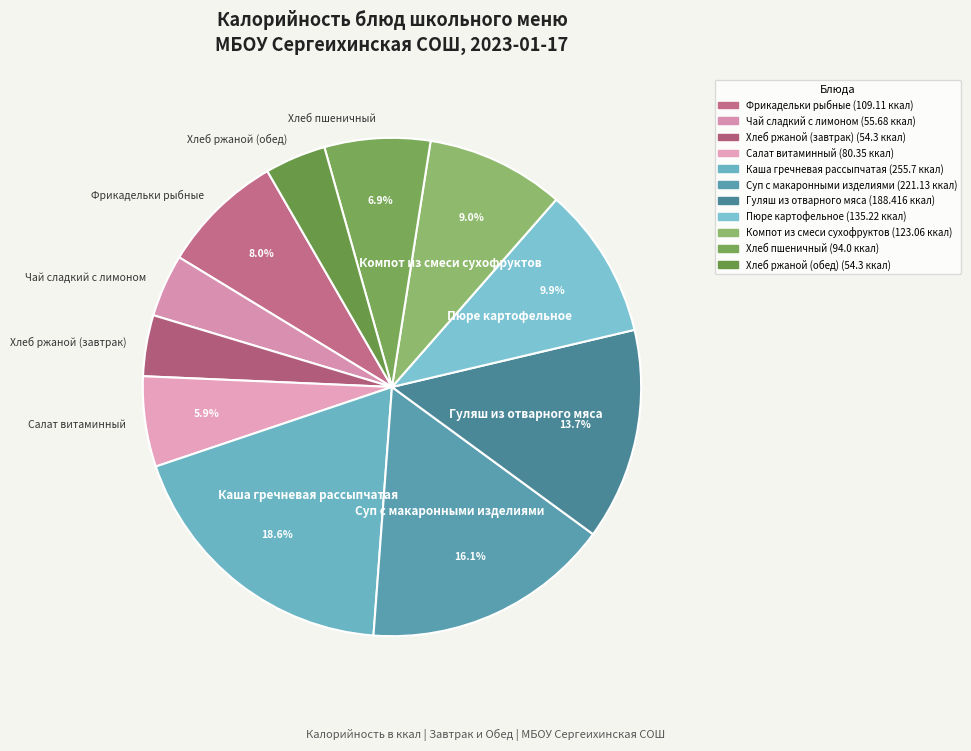

How many segments does this pie chart have?

11